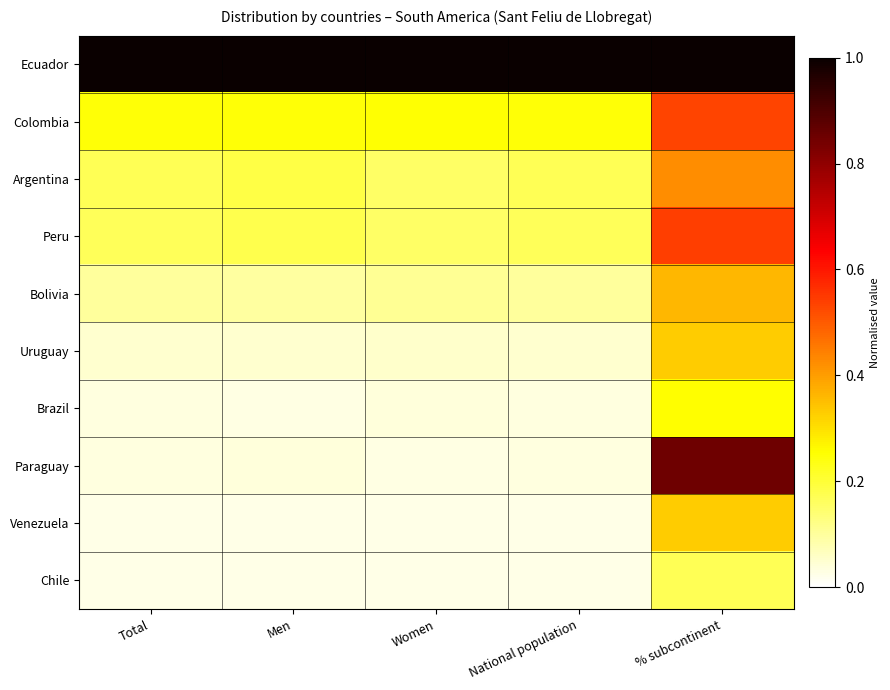

How many data points does each series have?

5